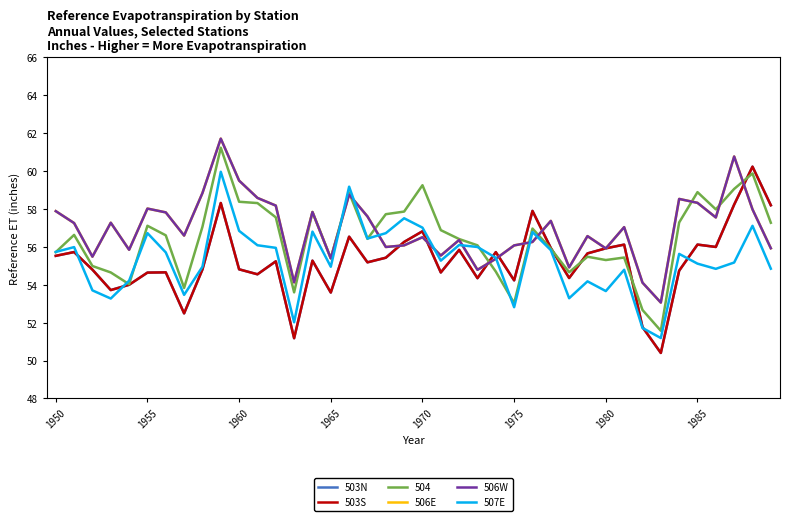

Does the chart display data point markers on the line(s)?

No